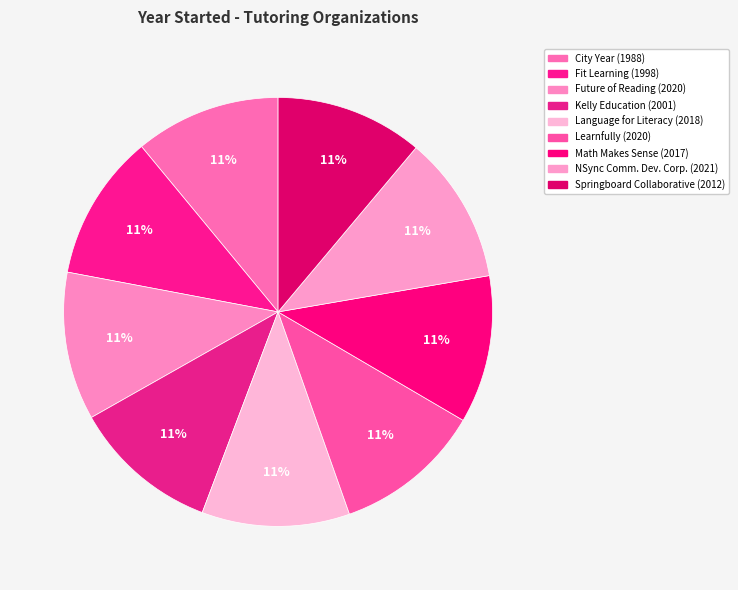

How many segments does this pie chart have?

9